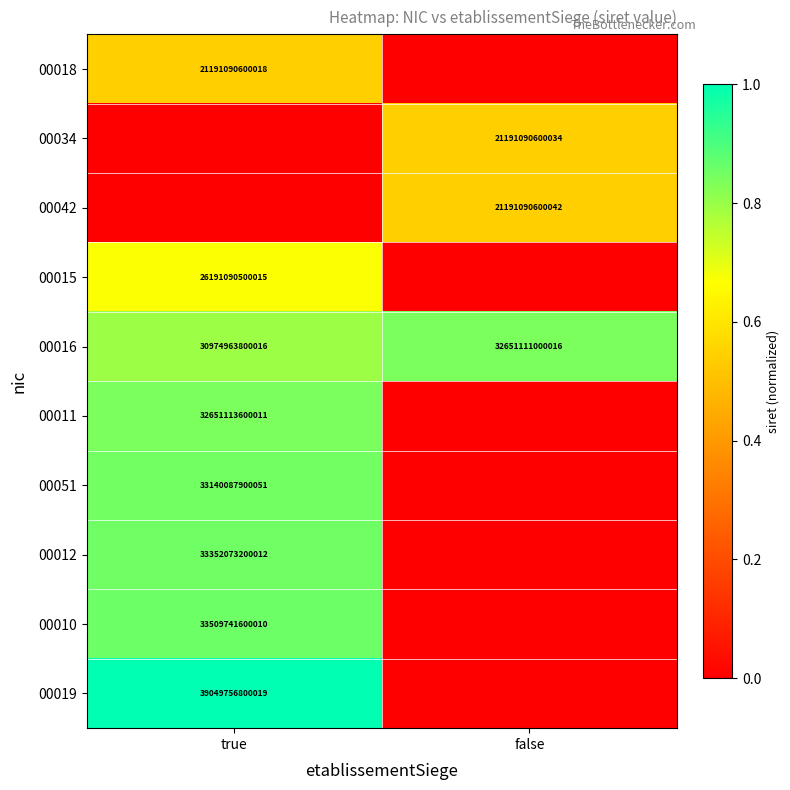

The value of 00034 at false is 21191090600034. True or false?

True